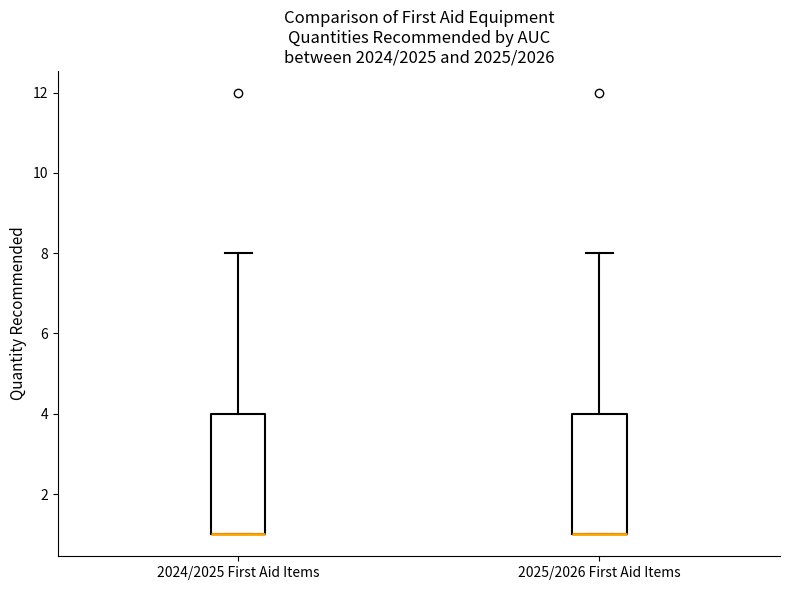

Reading left to right, transcribe this box plot: for each box, give where its median line is, the range the box spans, and where its two whiskers end, as read against the y-axis. The values are not printed on the chart, so give them approximately, as read against the axis.

2024/2025 First Aid Items: median 1 (drawn on the box's lower edge), box 1 to 4, whiskers 1 to 8
2025/2026 First Aid Items: median 1 (drawn on the box's lower edge), box 1 to 4, whiskers 1 to 8